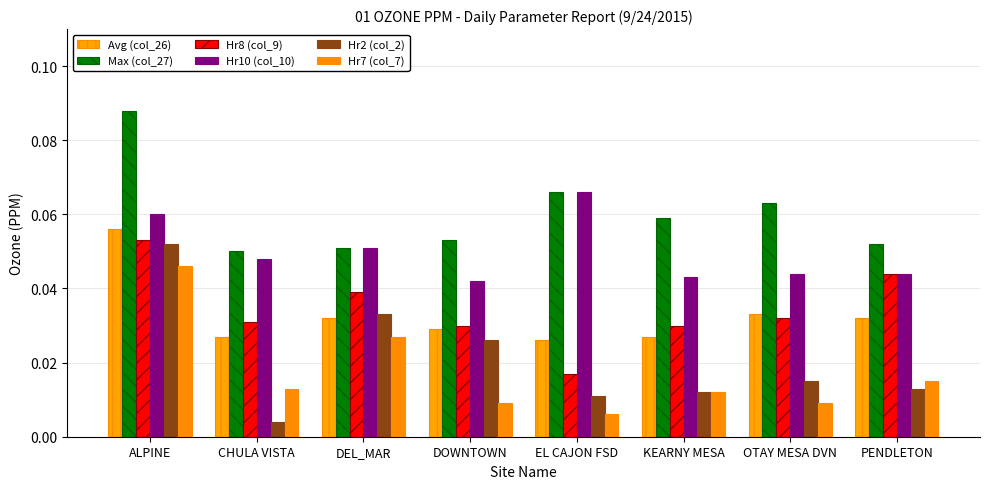

Rank the series by their maximum value, from lowest to highest.

Hr7 (col_7), Hr2 (col_2), Hr8 (col_9), Avg (col_26), Hr10 (col_10), Max (col_27)